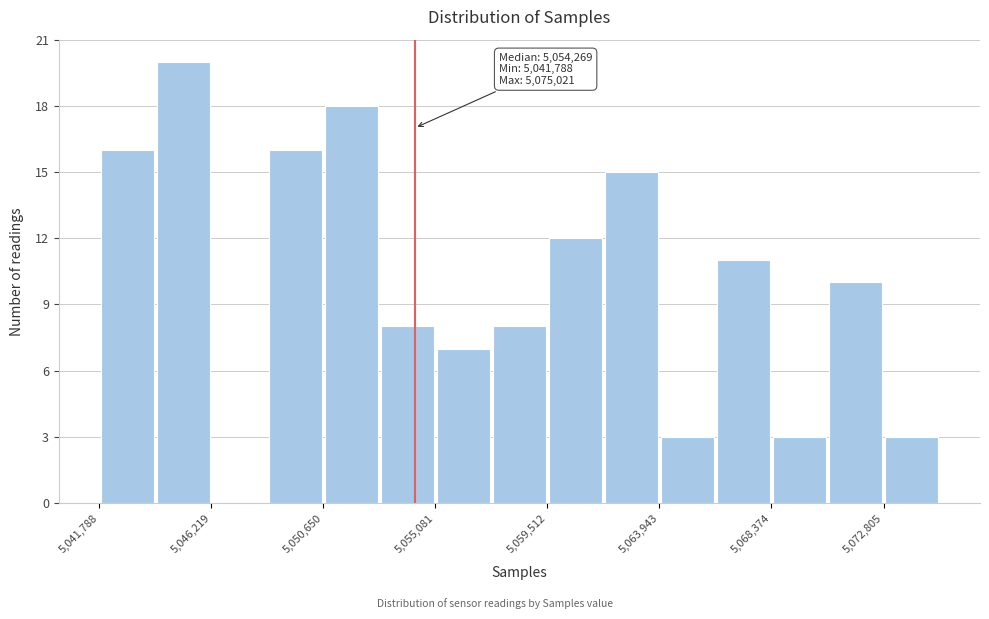

Over which range of the x-axis is the bar tallest?

5044000 to 5046000